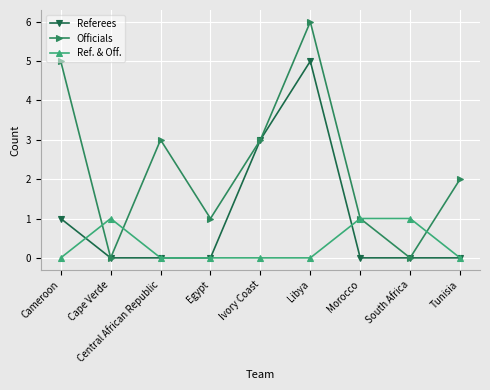

What is the maximum value shown in the chart?

6